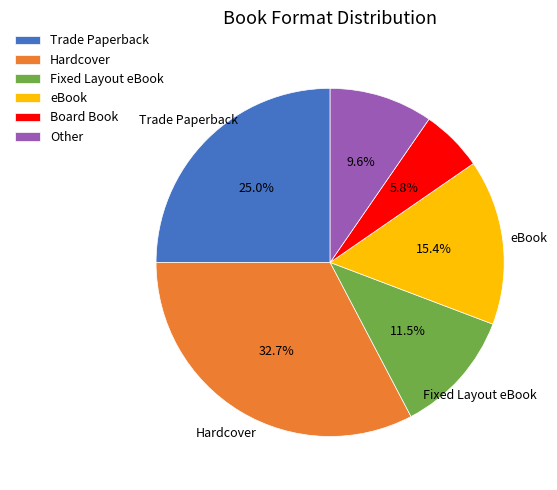

What is the largest slice in the pie chart?

Hardcover